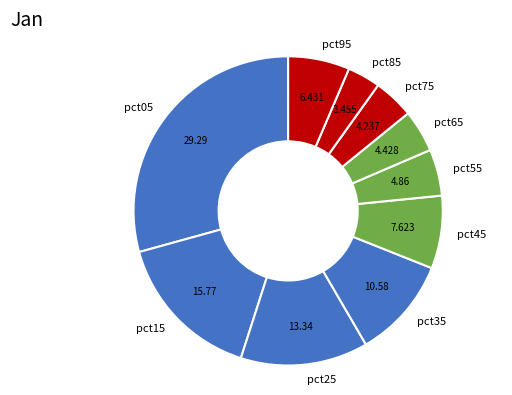

Which category has the smallest portion of the pie?

pct85